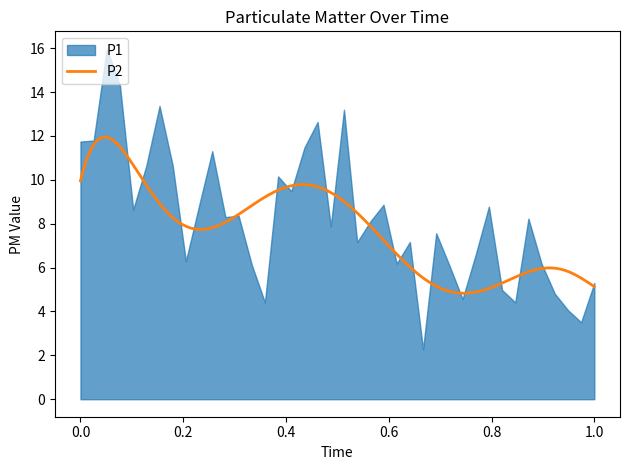

What is the highest value of the P2 series?

11.9